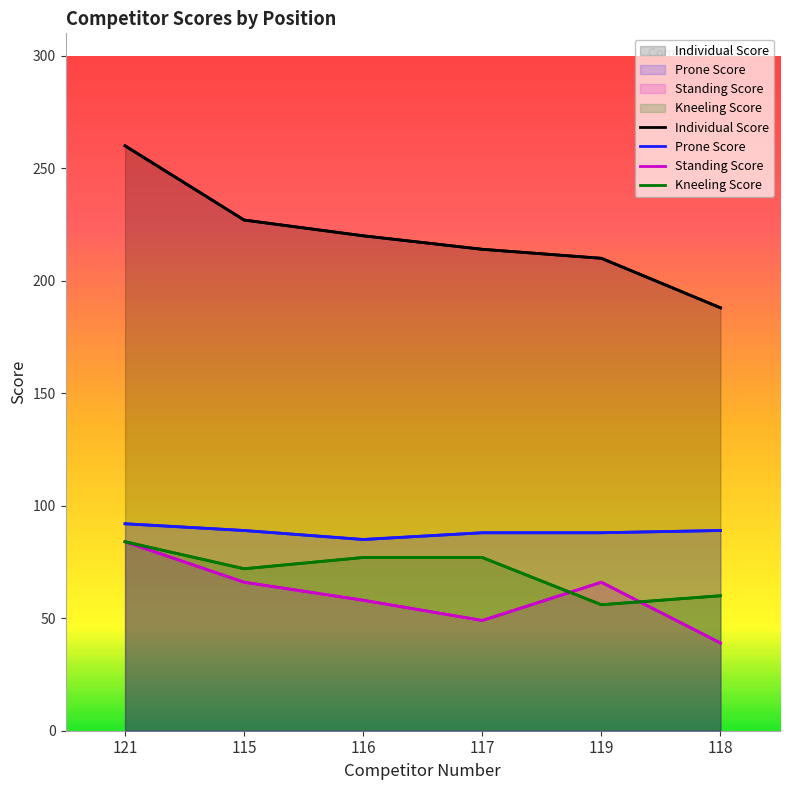

Reading left to right, what are all the values shown in this chart?

Individual Score: 121=260	115=227	116=220	117=214	119=210	118=188
Prone Score: 121=92	115=89	116=85	117=88	119=88	118=89
Standing Score: 121=84	115=66	116=58	117=49	119=66	118=39
Kneeling Score: 121=84	115=72	116=77	117=77	119=56	118=60